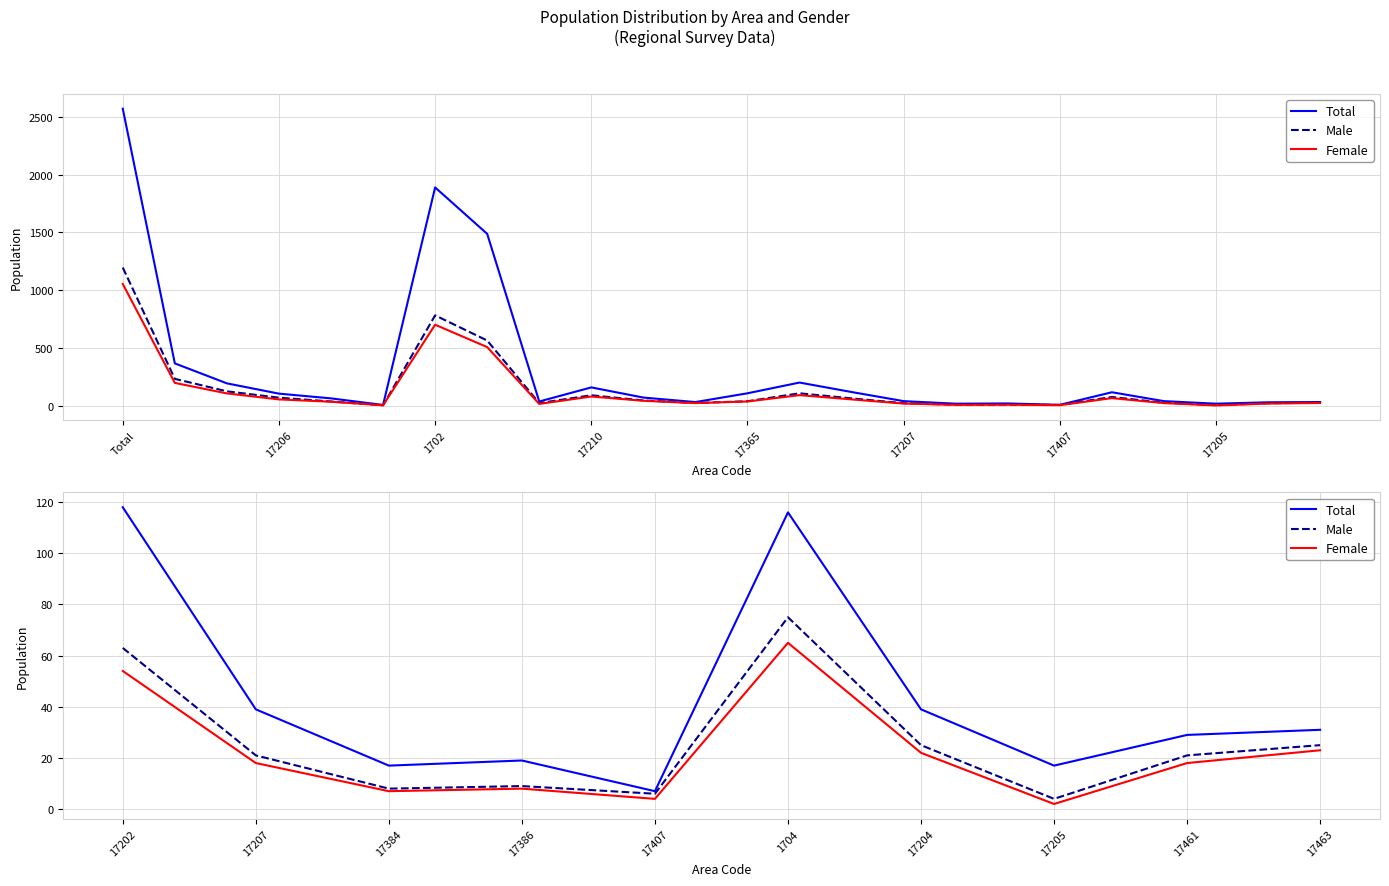

Which series has the largest range (max minus min)?

Total